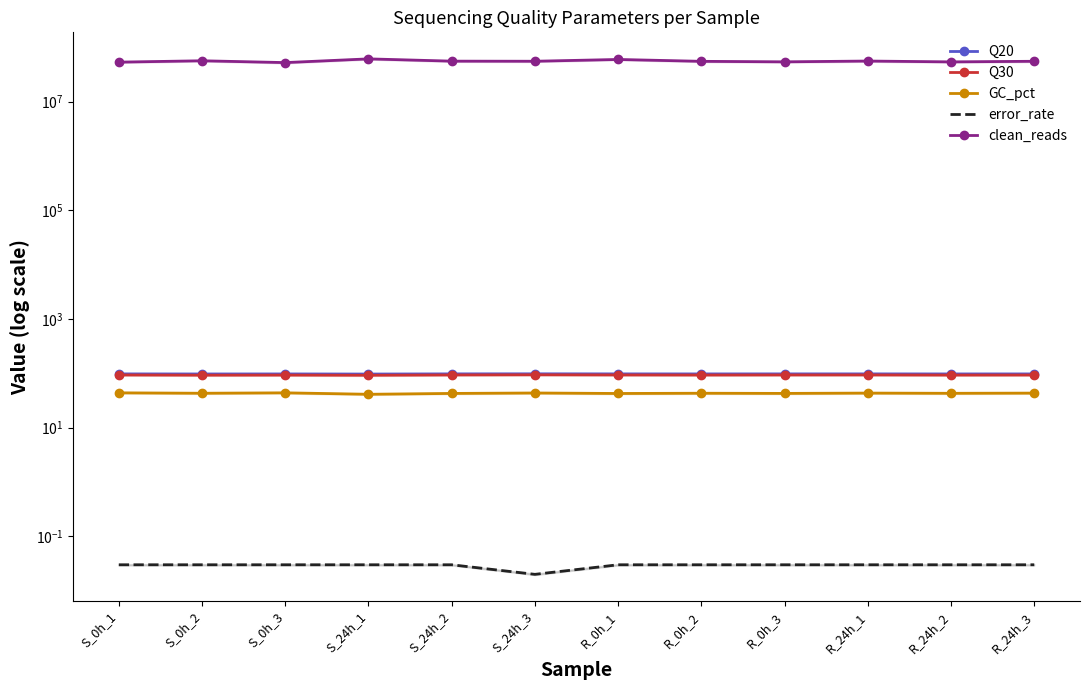

What is the value of the clean_reads point at the 11th from the left?

54029956.0